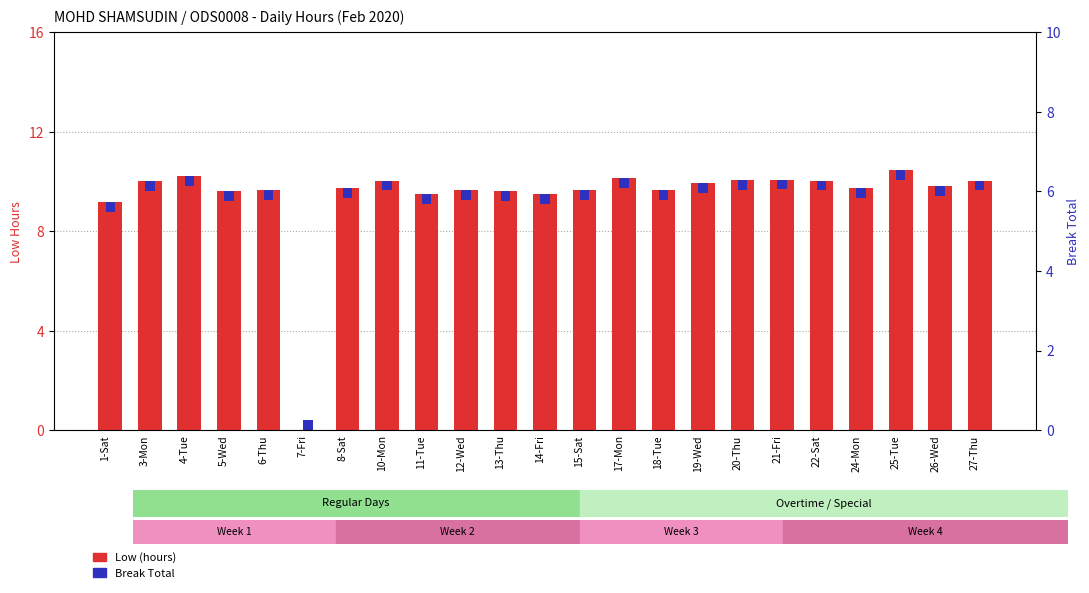

True or false: Break Total has a value of 0.2 at 8-Sat.

False